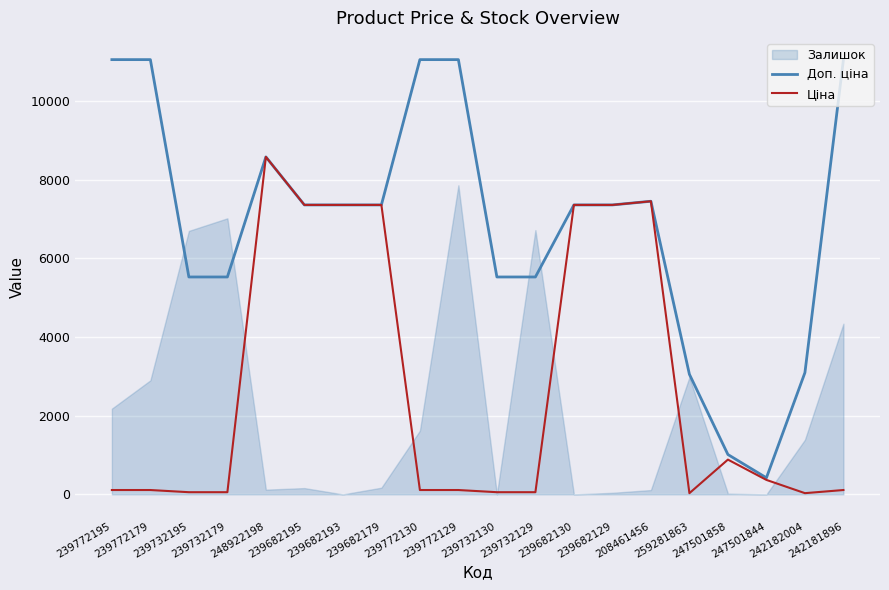

Between 208461456 and 259281863, which is larger?

208461456